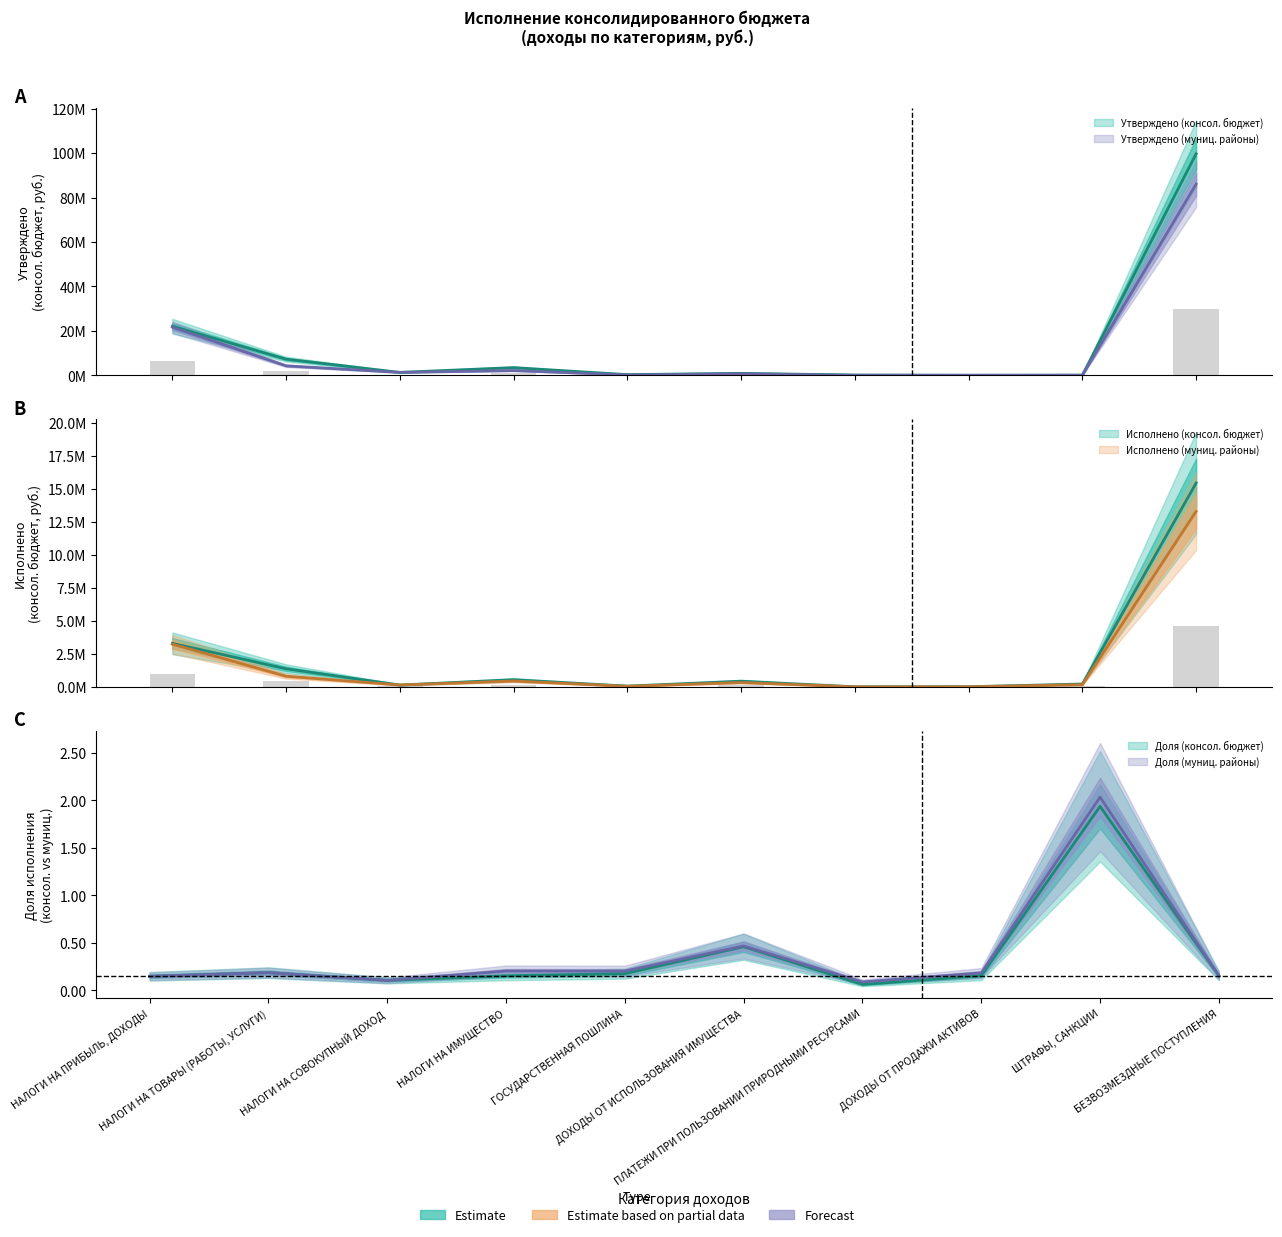

What is the difference between the Утверждено (муниц. районы) values at ДОХОДЫ ОТ ИСПОЛЬЗОВАНИЯ ИМУЩЕСТВА and НАЛОГИ НА ТОВАРЫ (РАБОТЫ, УСЛУГИ)?

3608106.1